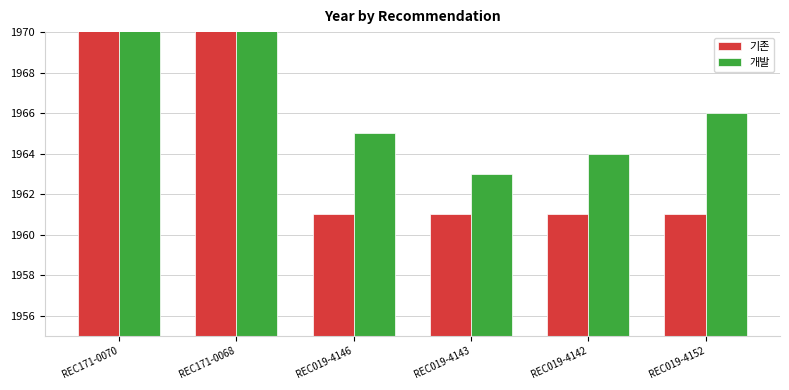

Are the bars grouped side by side (vs. stacked)?

Yes